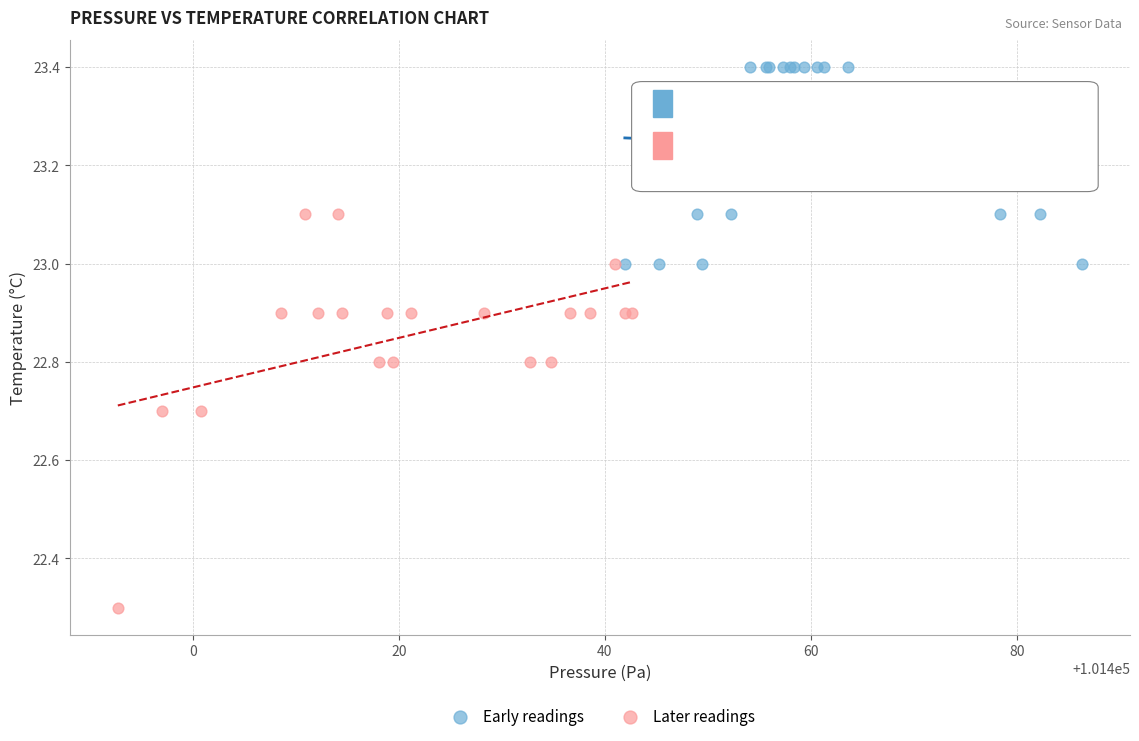

Which series contains the highest Y value?

Early readings